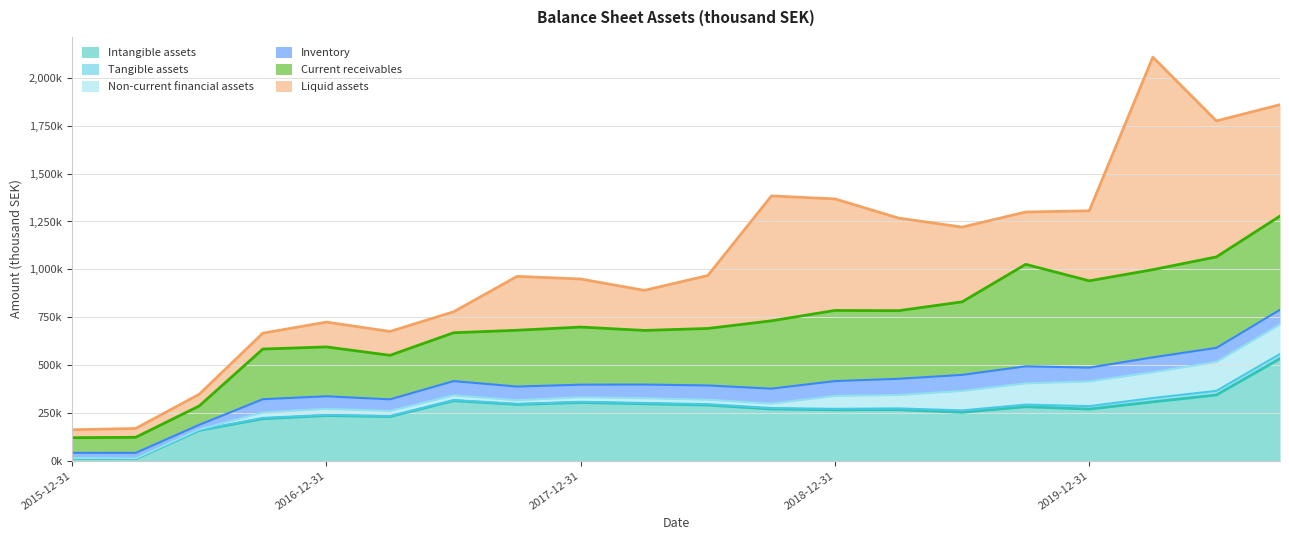

True or false: Inventory has more than 1 interior local peaks.

True